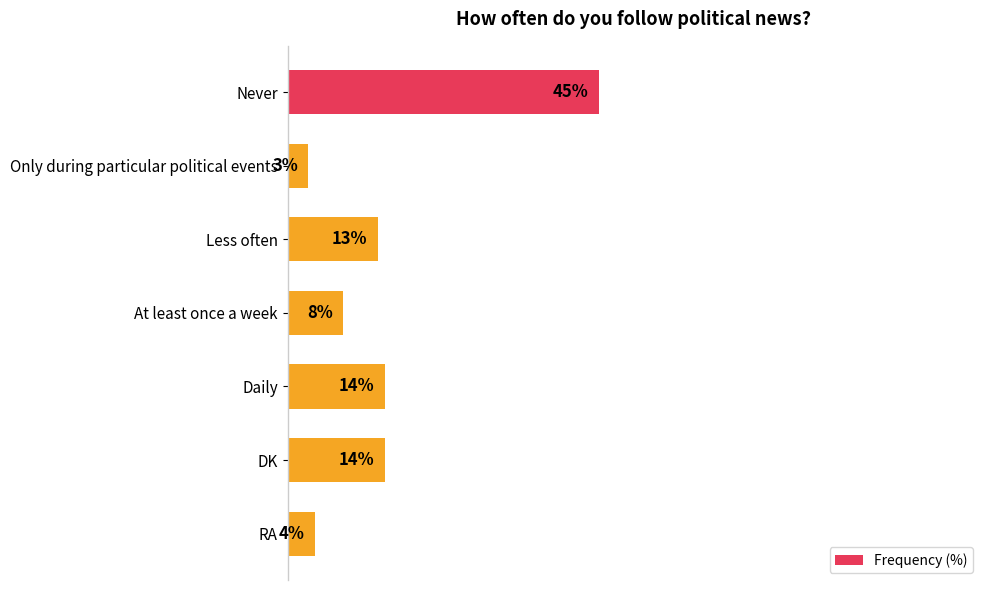

Which label corresponds to the largest value in the chart?

Never